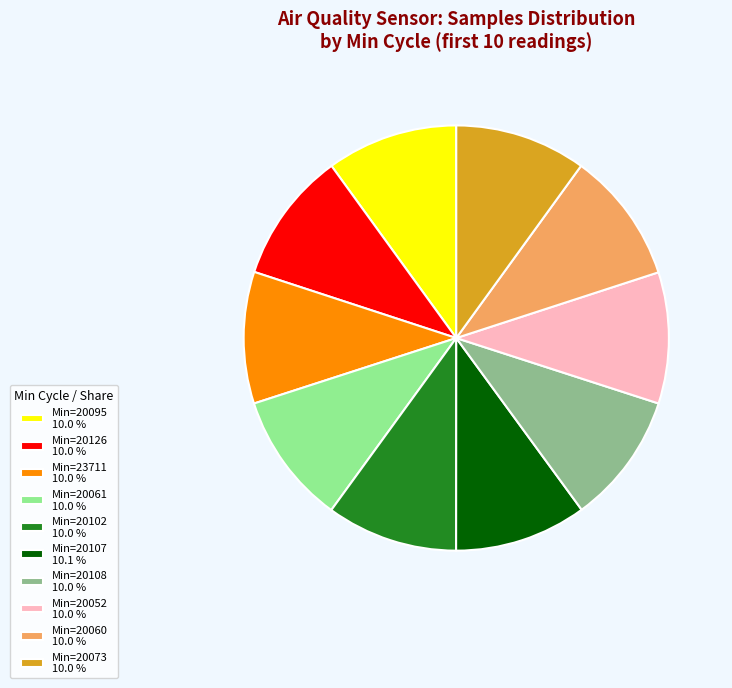

Does any single category account for the majority?

No